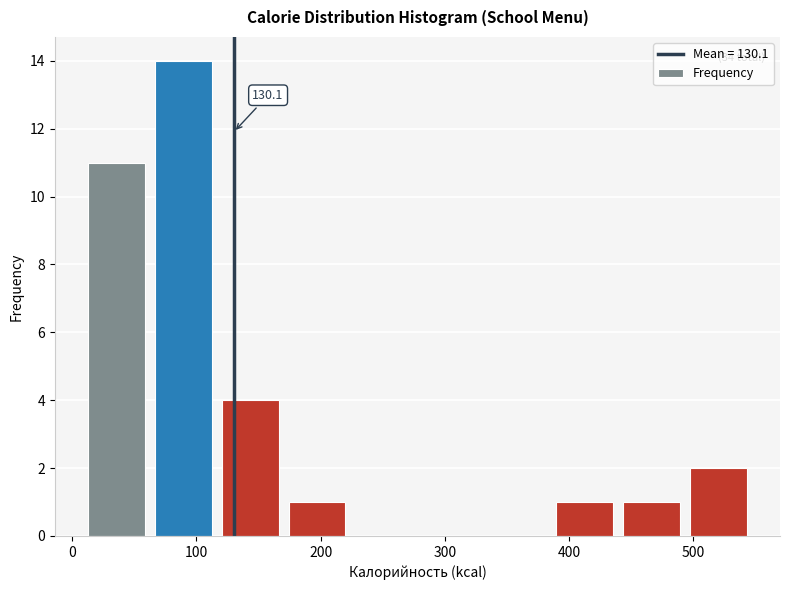

Which range on the x-axis has the tallest bar?

60 to 120